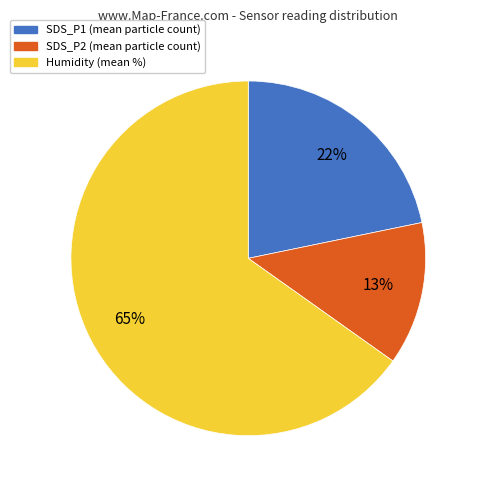

What percentage is the SDS_P1 slice, to the nearest percent?

22%